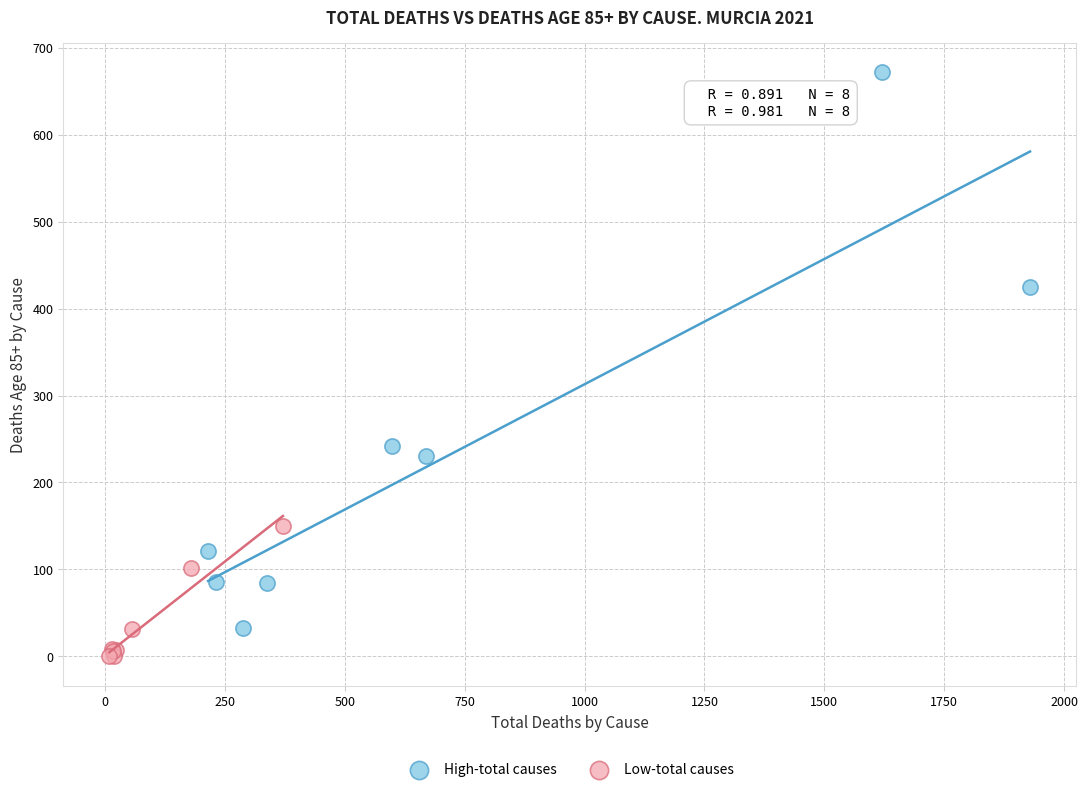

Which series reaches the maximum Y coordinate?

High-total causes